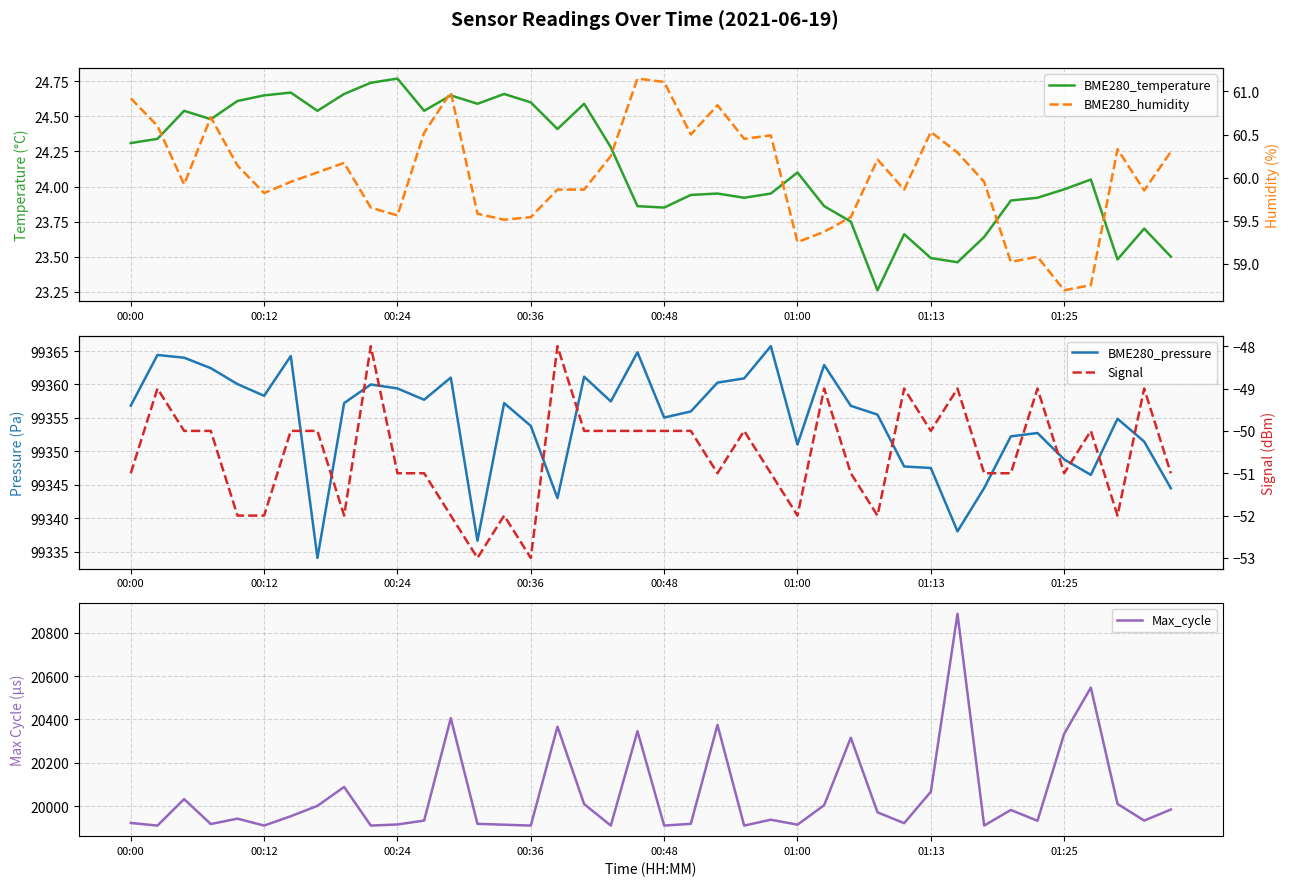

What is the minimum value for Max_cycle?

19911